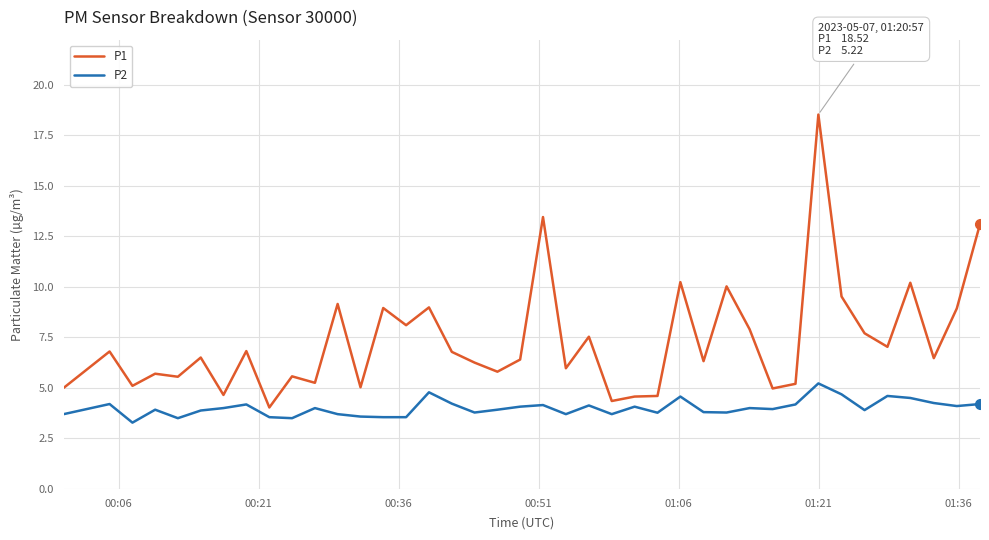

What is the highest value of the P2 series?

5.2